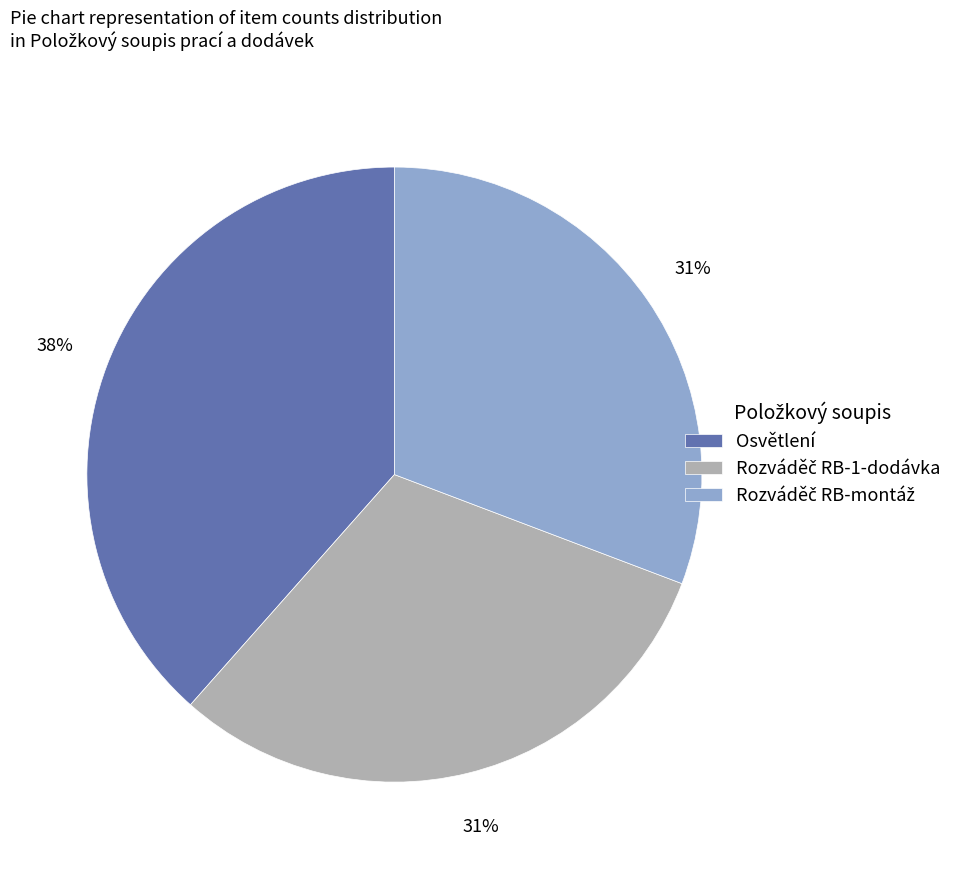

Count the number of slices in the pie.

3